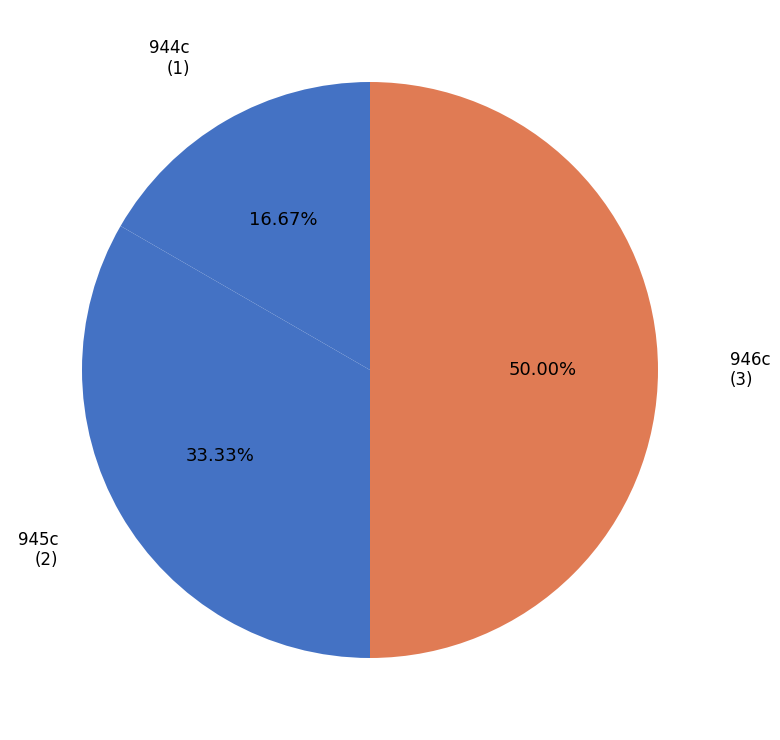

Approximately how many times larger is the value at 946c compared to 945c?

1.5